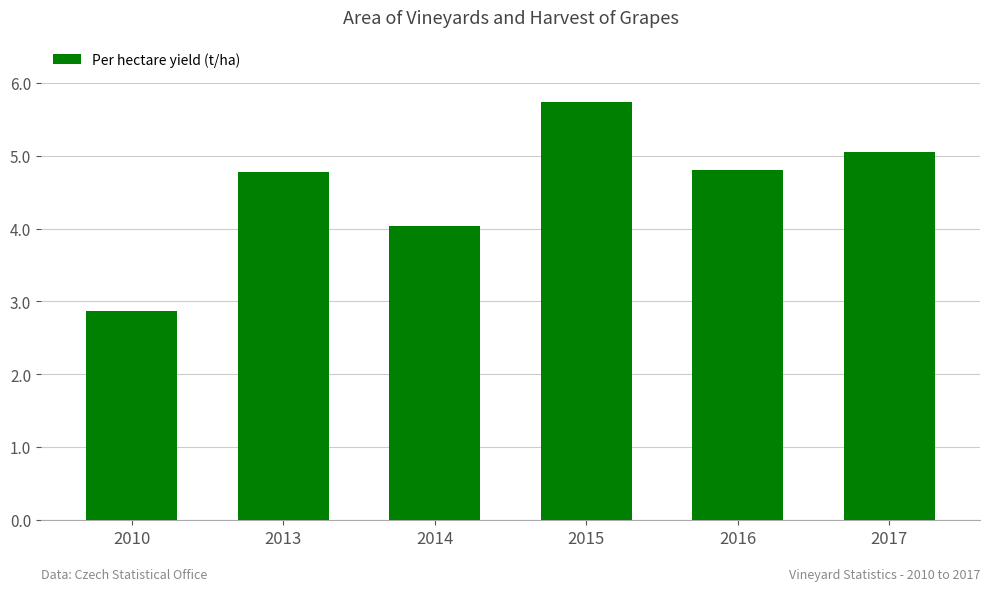

What is the difference between the values at 2014 and 2016?

0.8